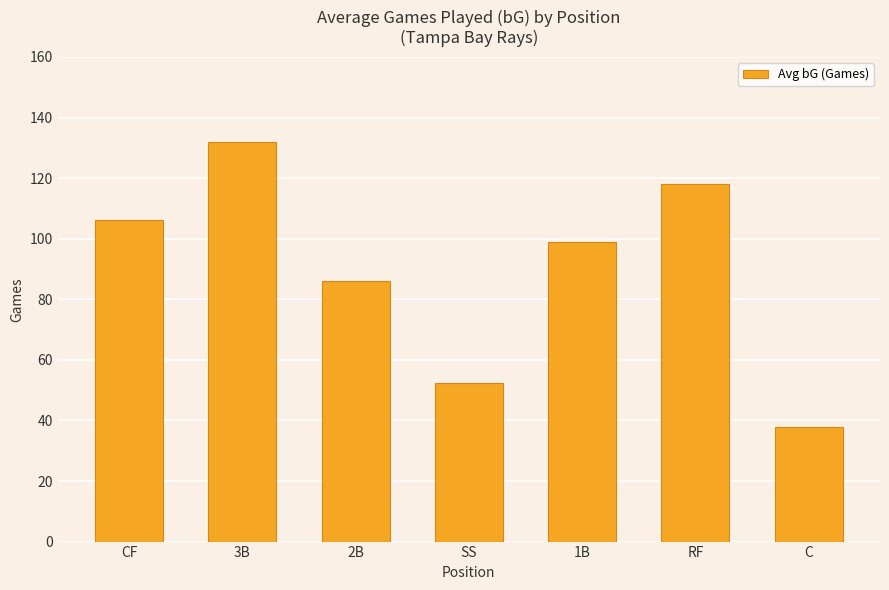

Does the chart contain any negative values?

No